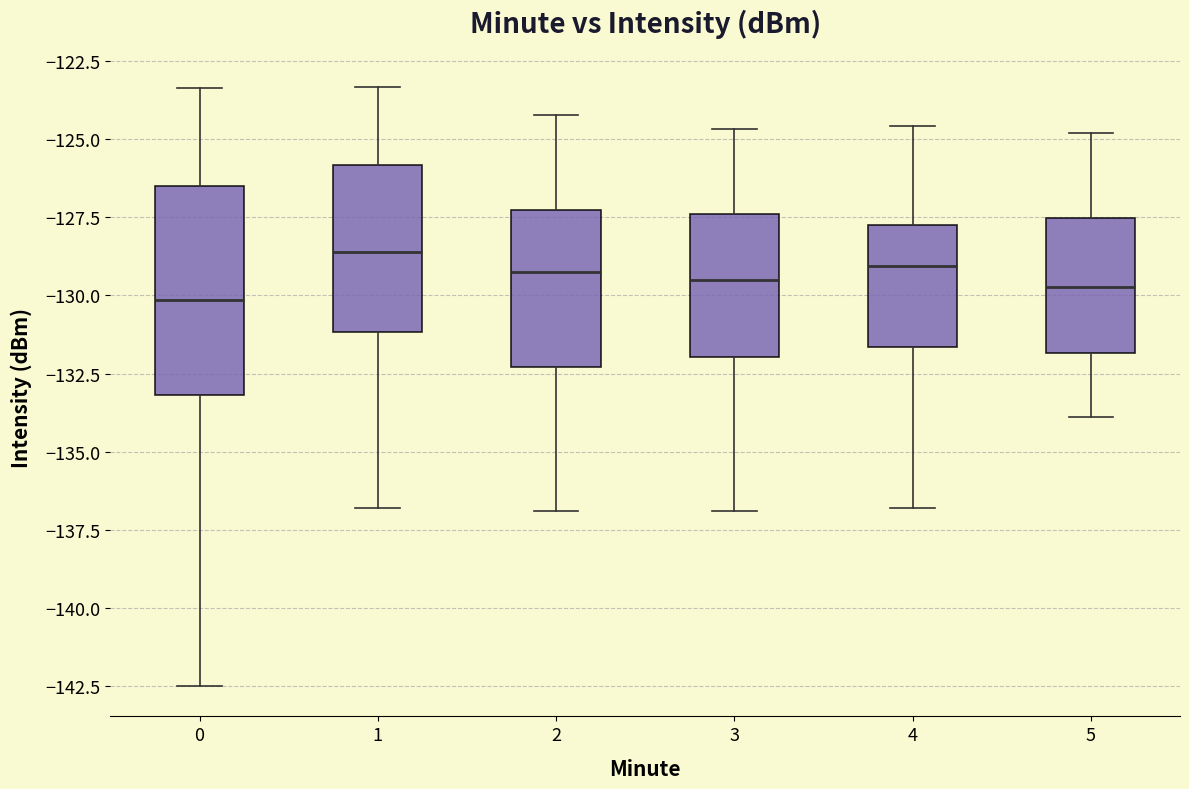

Where does the median line of the box at x = 3 sit on the y-axis? The values are not printed on the chart, so give them approximately, as read against the axis.

-129.5